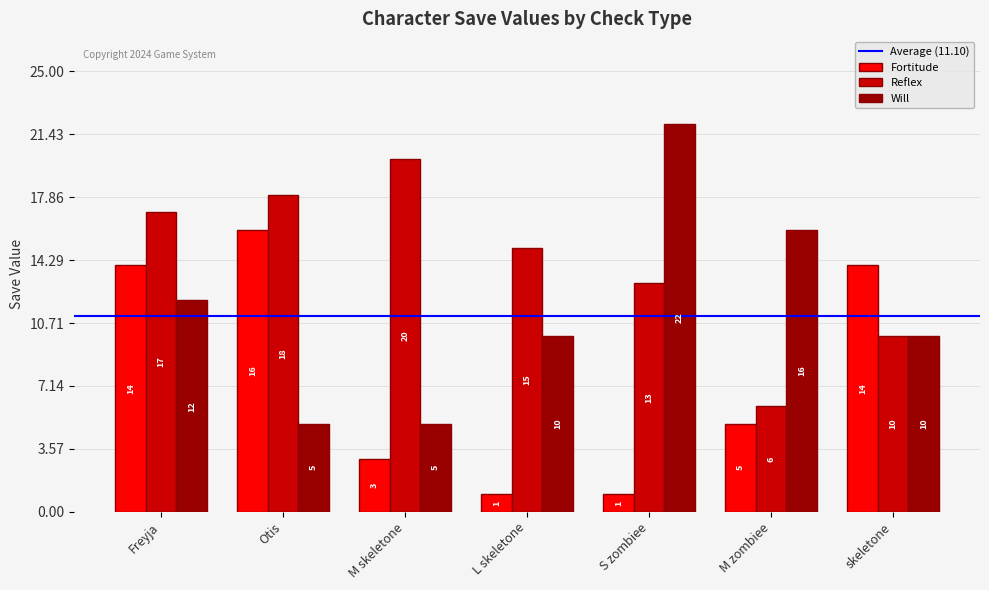

What is the sum of all Will values?

80